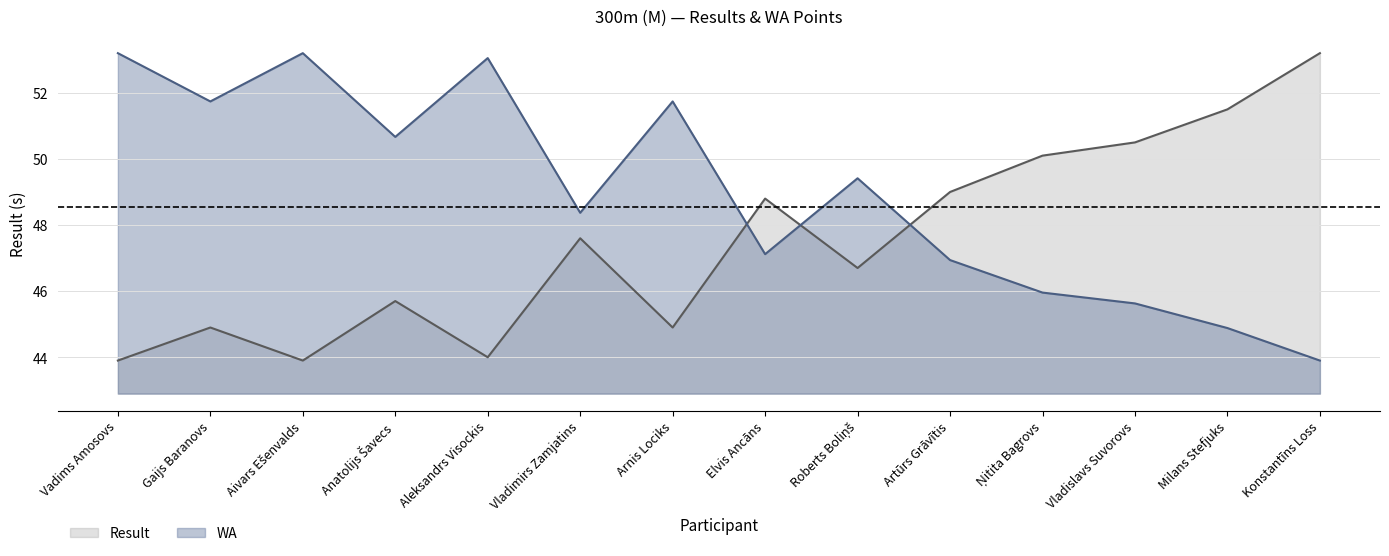

What is the highest value of the WA series?

53.2